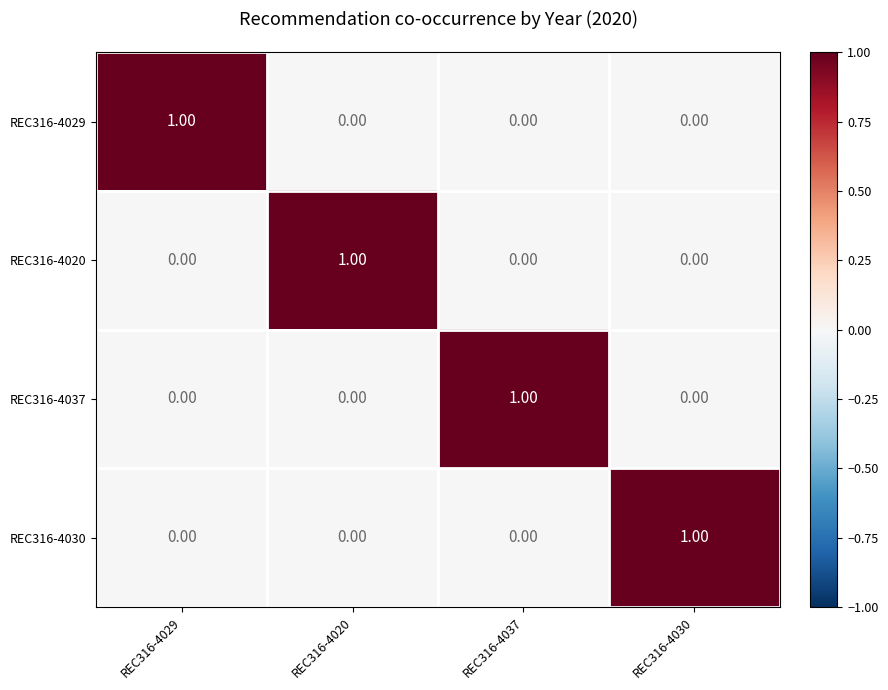

At how many categories does at least one series exceed 0?

4